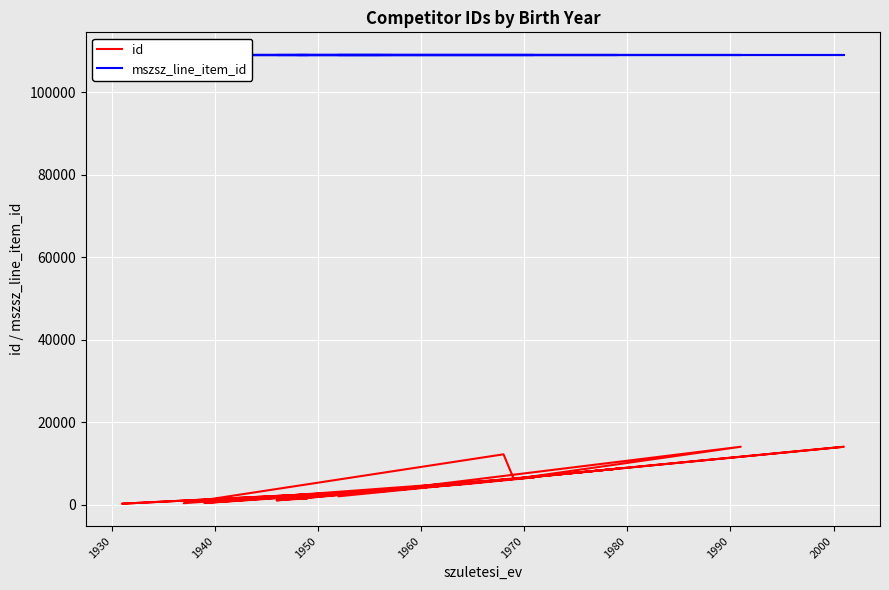

Reading right to left, list all the values displayed in this chart.

id: 3318	199	3602	14011	7474	7041	1356	1502	1011	5223	8677	1998	14012	6173	12178	321	6589	4874	369	3346
mszsz_line_item_id: 109077	109077	109077	109077	109077	109077	109077	109077	109077	109077	109077	109077	109077	109077	109077	109077	109077	109077	109077	109077